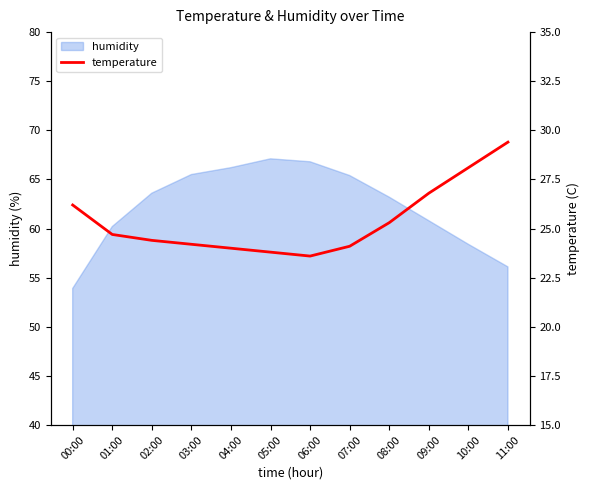

The humidity series shows 63.2 at 08:00. True or false?

True